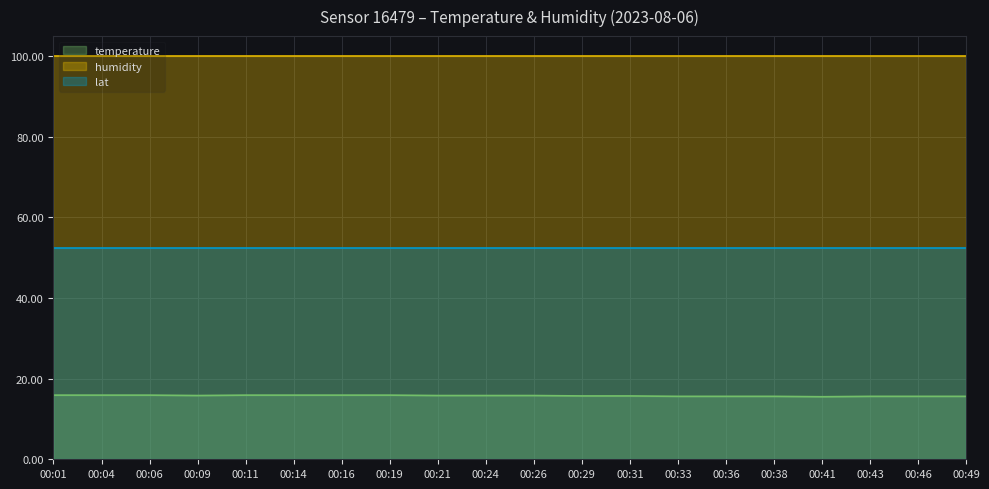

True or false: humidity and lat cross at least once.

False